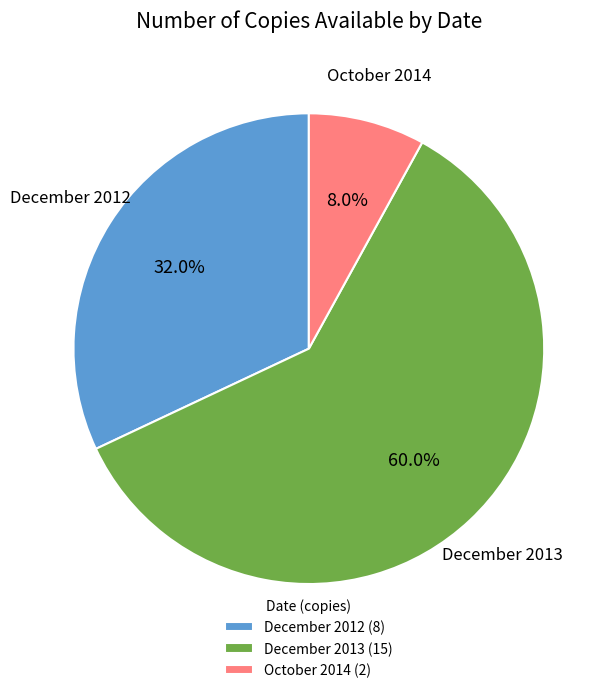

Is it true that October 2014 is 8% of the pie?

True